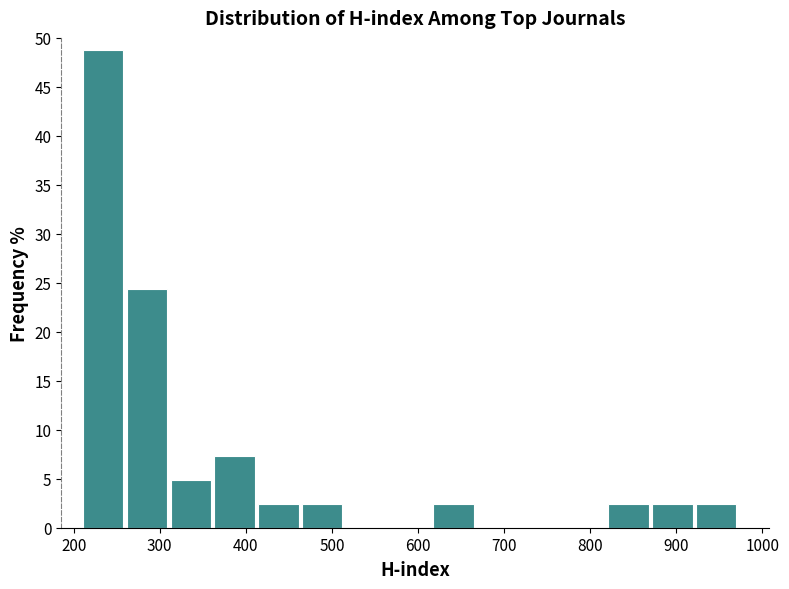

How tall is the bar that spans 620 to 670 on the x-axis? Neither the bar edges nor the heights are printed on the chart, so give them approximately, as read against the axes.

2.5